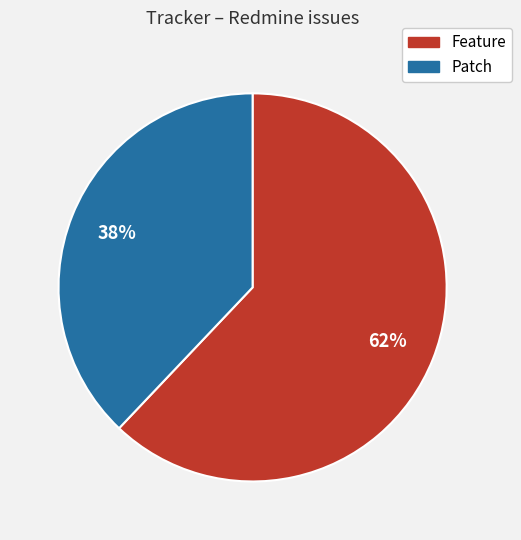

Does any single category account for the majority?

Yes